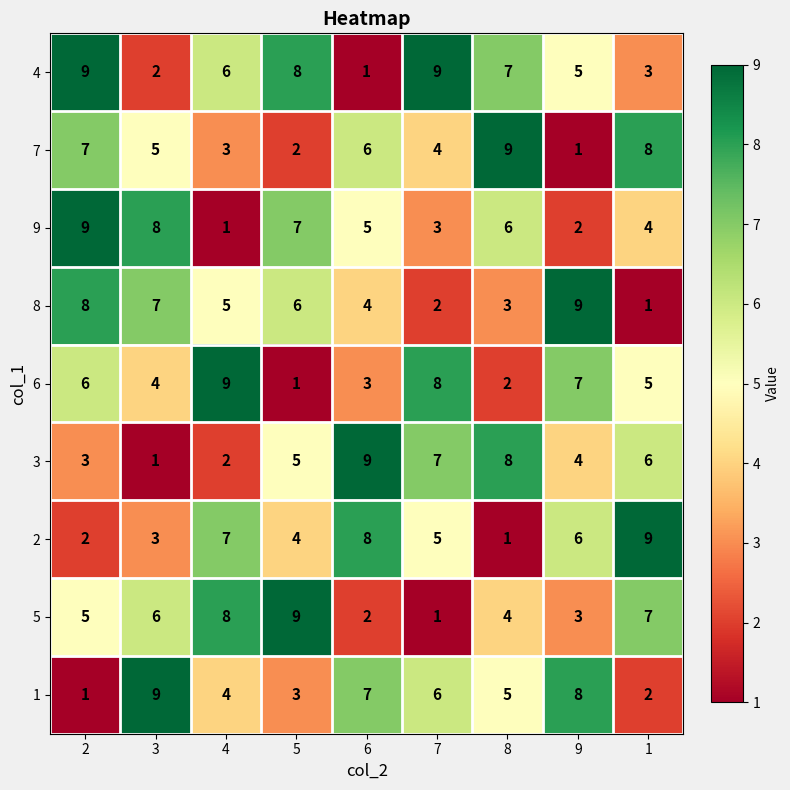

Is it true that 2 equals 6 at 5?

False